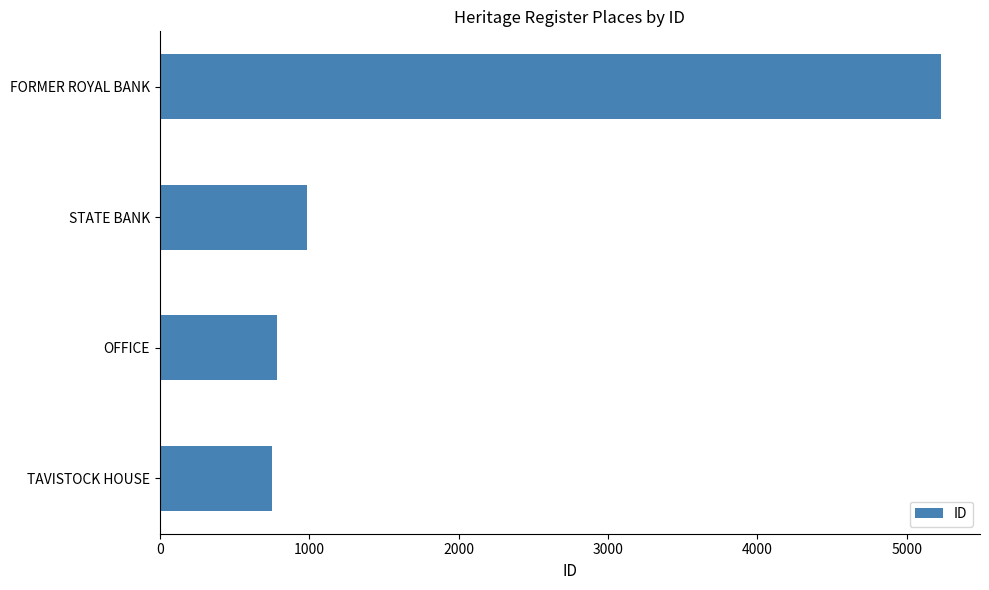

Is it true that the value at FORMER ROYAL BANK is 5229?

True